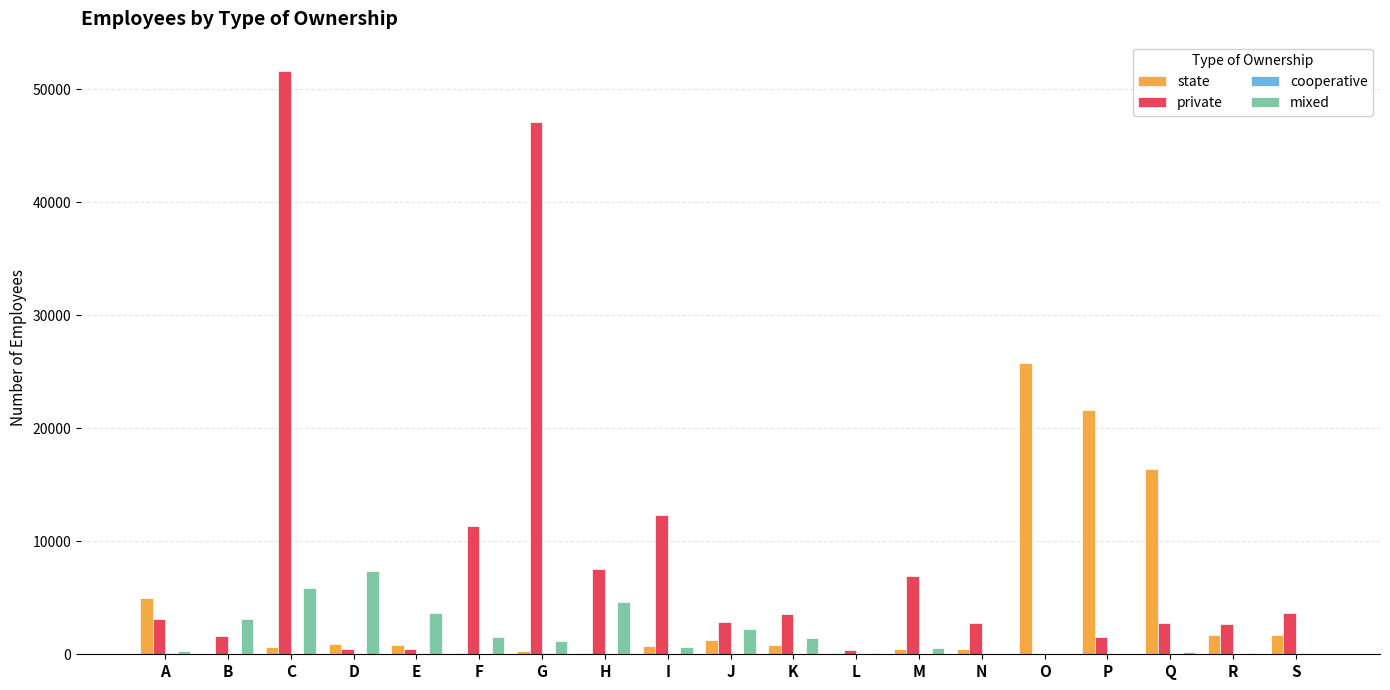

What is the total value across all series at E?

4987